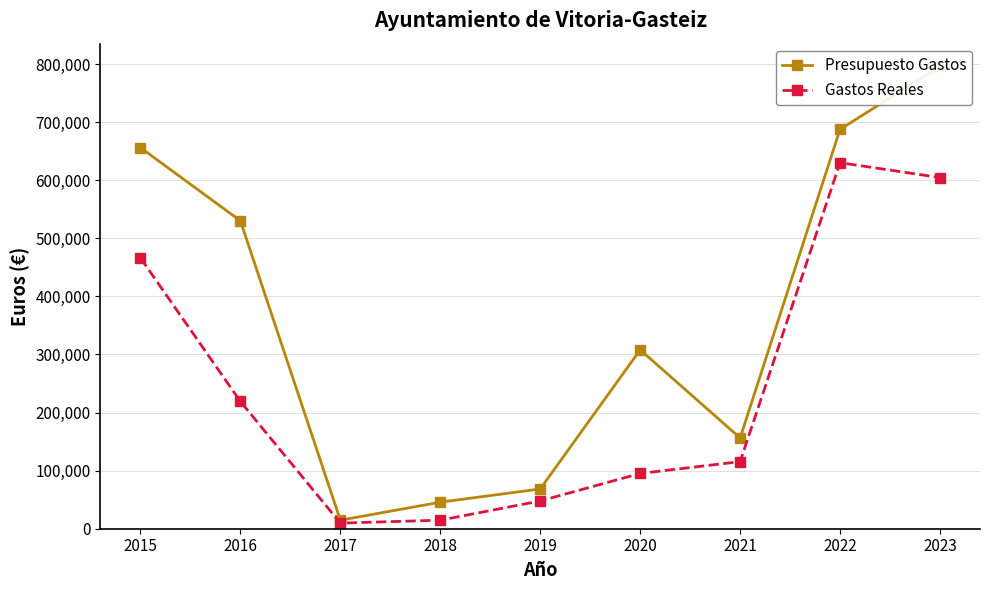

Is it true that Presupuesto Gastos equals 795833.4 at 2023?

True